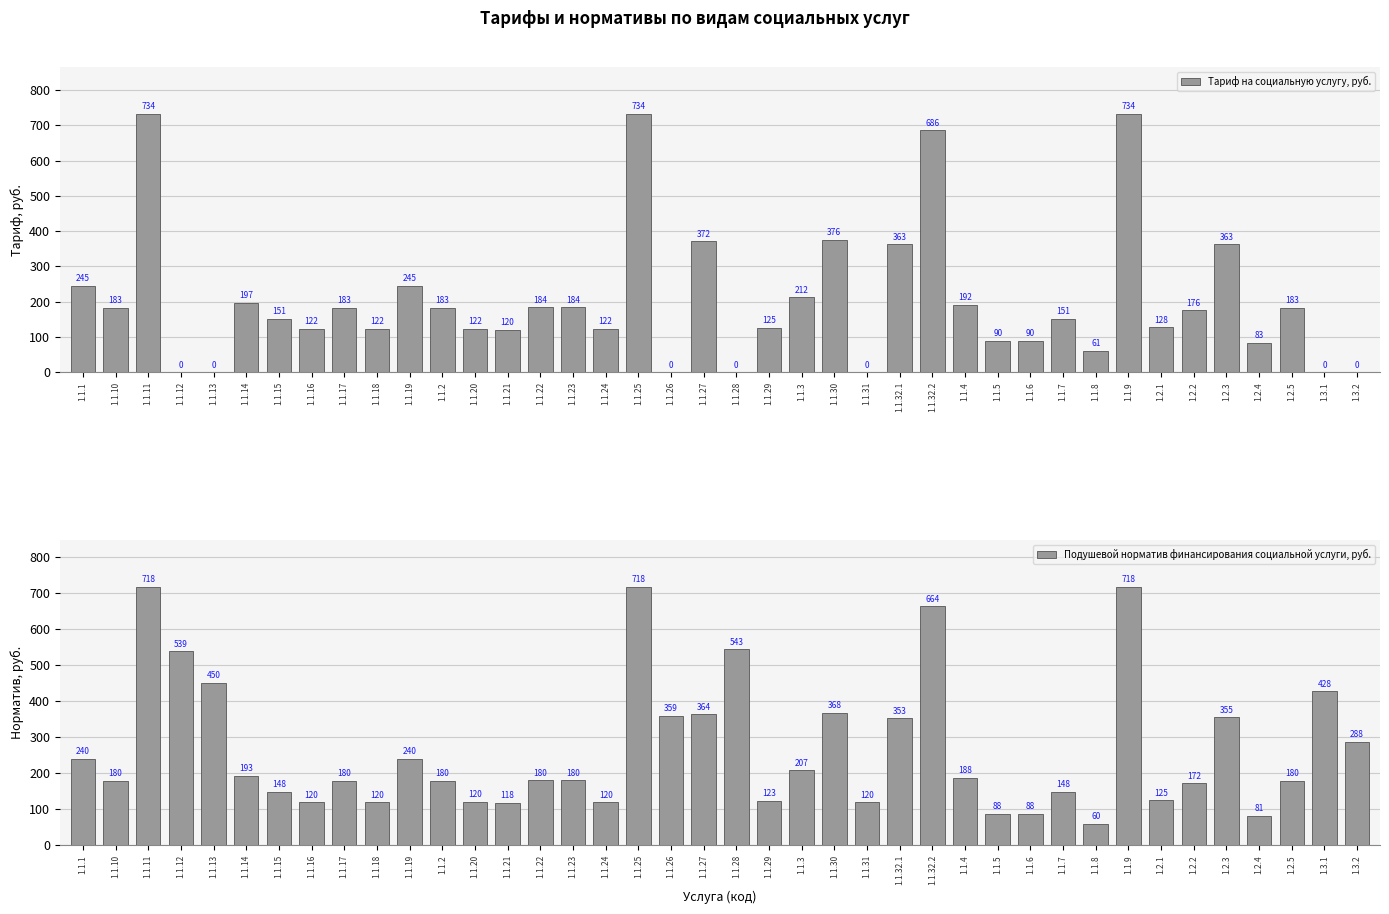

How many groups of bars are there?

40